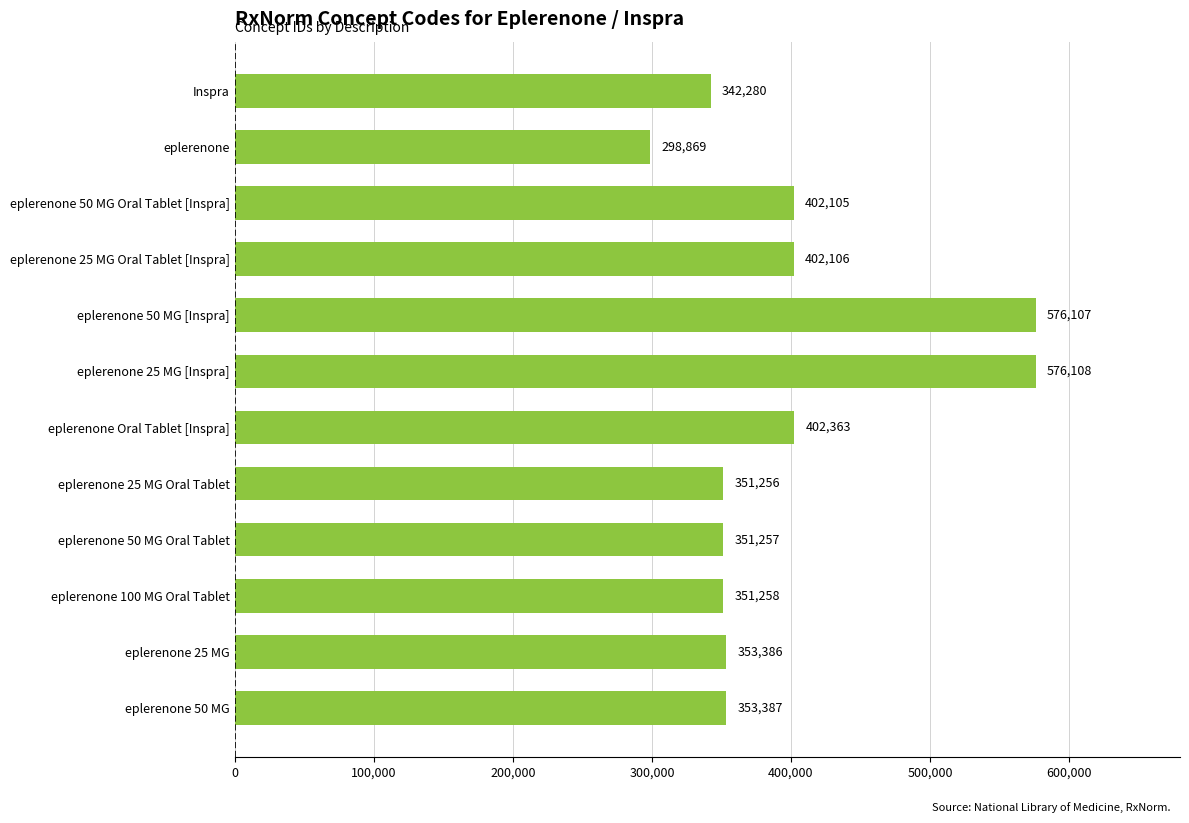

Which category has the highest value across all series?

eplerenone 25 MG [Inspra]